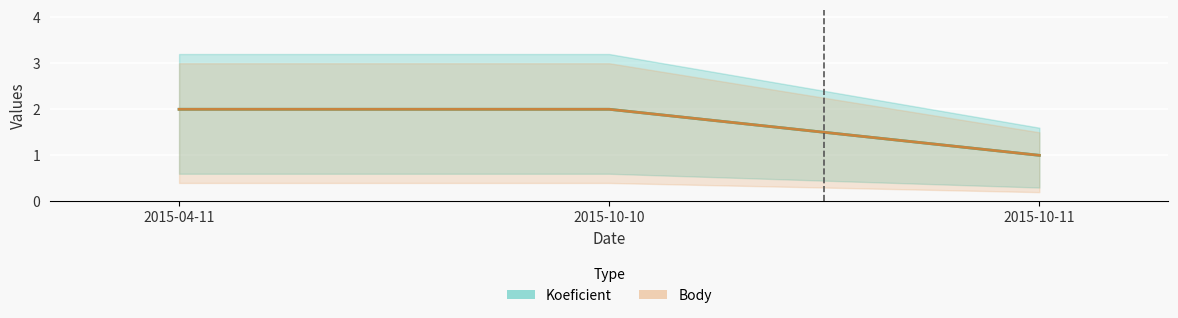

True or false: Koeficient has a value of 1 at 2015-10-11.

True